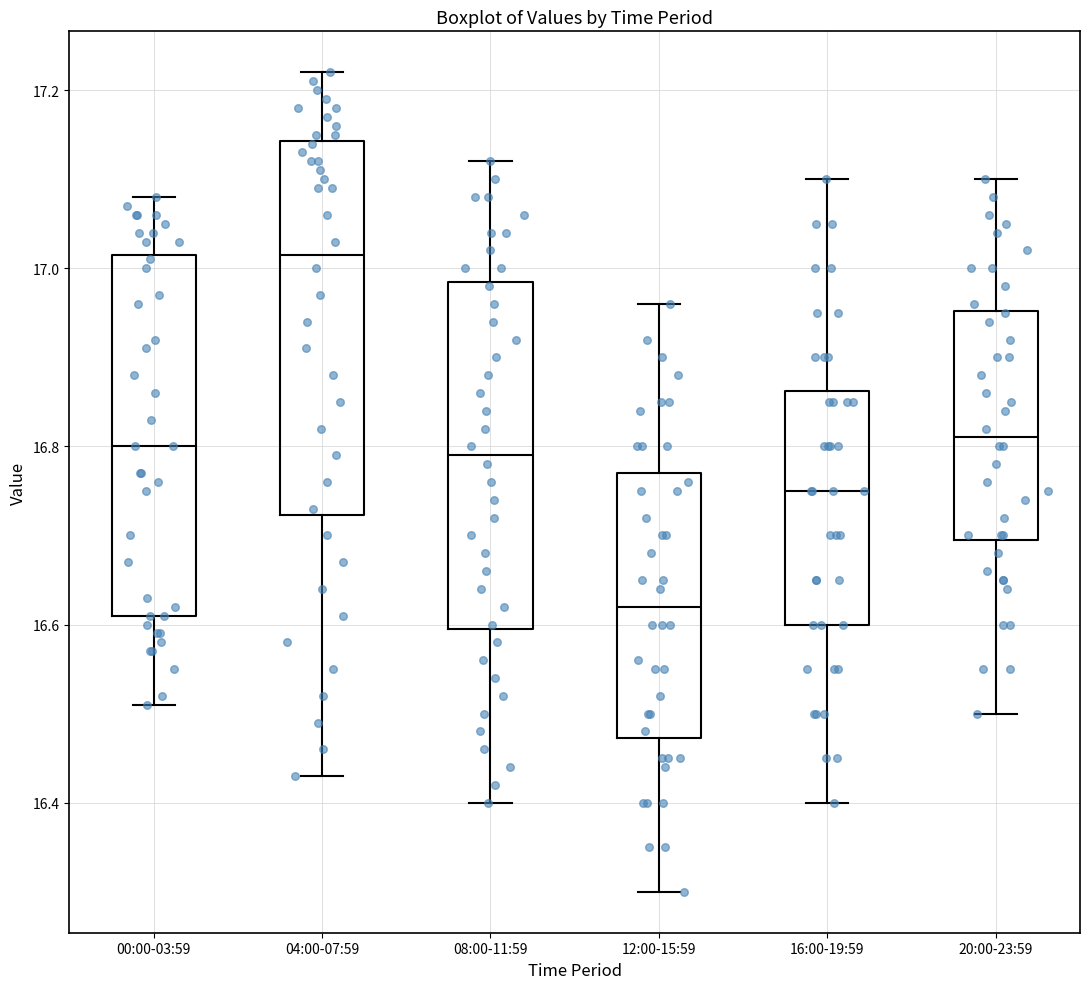

Reading left to right, transcribe this box plot: for each box, give where its median line is, the range the box spans, and where its two whiskers end, as read against the y-axis. The values are not printed on the chart, so give them approximately, as read against the axis.

00:00-03:59: median 16.80, box 16.62 to 17.02, whiskers 16.52 to 17.08
04:00-07:59: median 17.02, box 16.72 to 17.14, whiskers 16.44 to 17.22
08:00-11:59: median 16.80, box 16.60 to 16.98, whiskers 16.40 to 17.12
12:00-15:59: median 16.62, box 16.48 to 16.78, whiskers 16.30 to 16.96
16:00-19:59: median 16.76, box 16.60 to 16.86, whiskers 16.40 to 17.10
20:00-23:59: median 16.82, box 16.70 to 16.96, whiskers 16.50 to 17.10